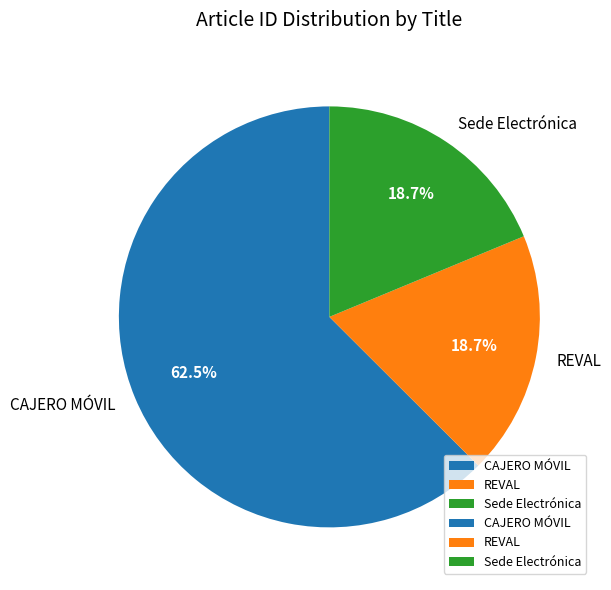

What is the largest slice in the pie chart?

CAJERO MÓVIL